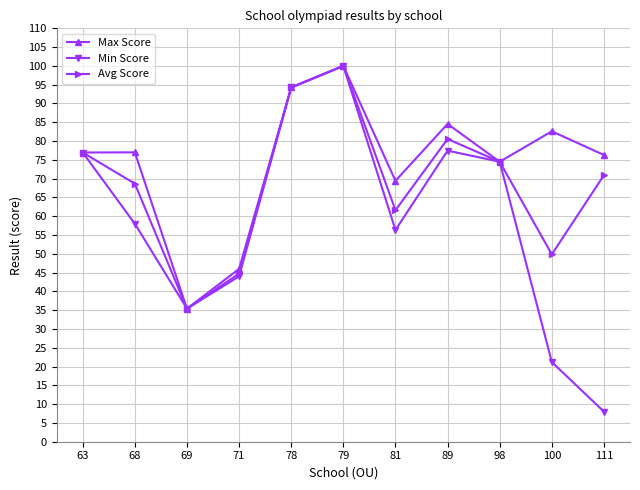

Rank the series by their average value, from lowest to highest.

Min Score, Avg Score, Max Score